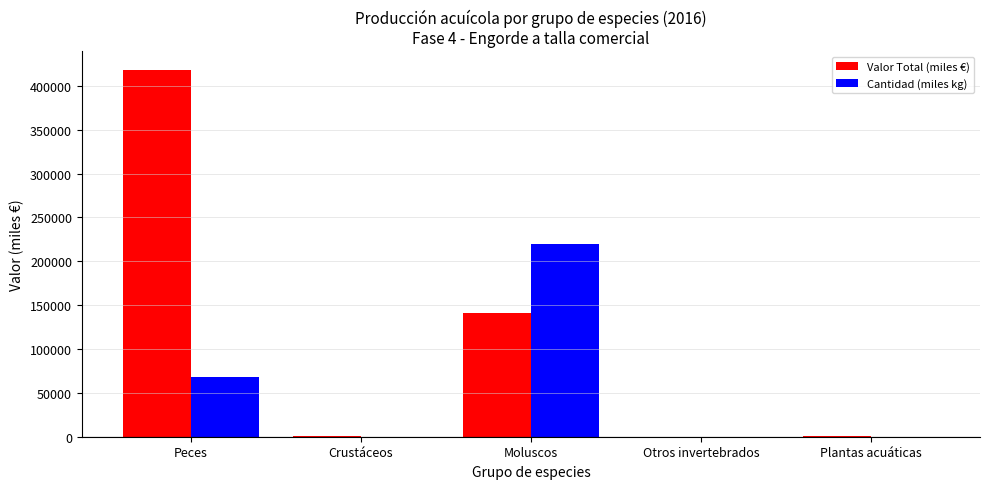

Which series changed the most between Peces and Otros invertebrados?

Valor Total (miles €)